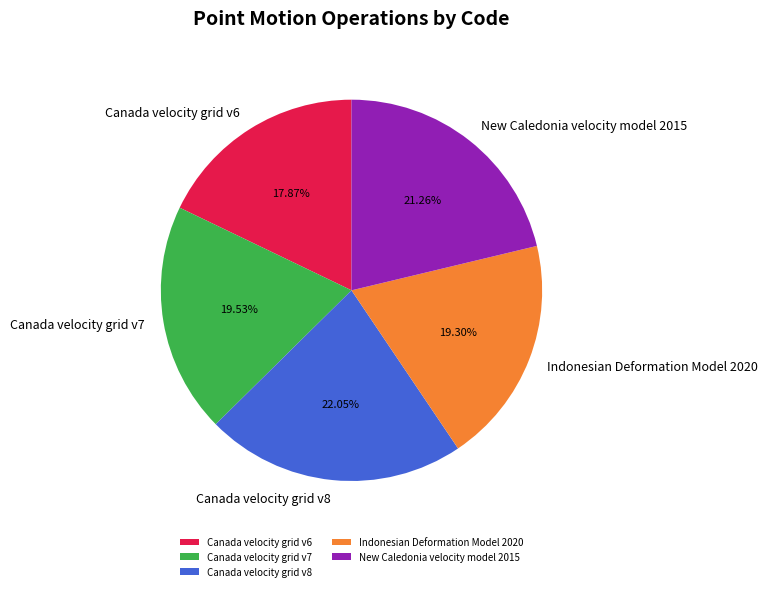

How many segments does this pie chart have?

5